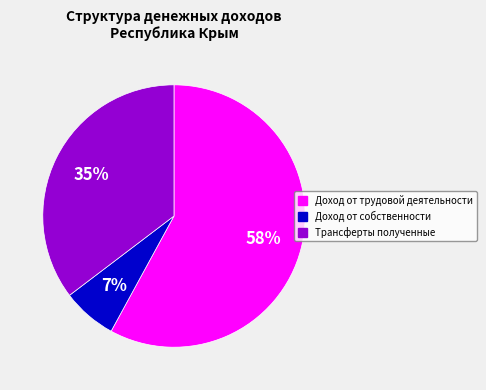

Combined, do Трансферты полученные and Доход от собственности account for over 50%?

No